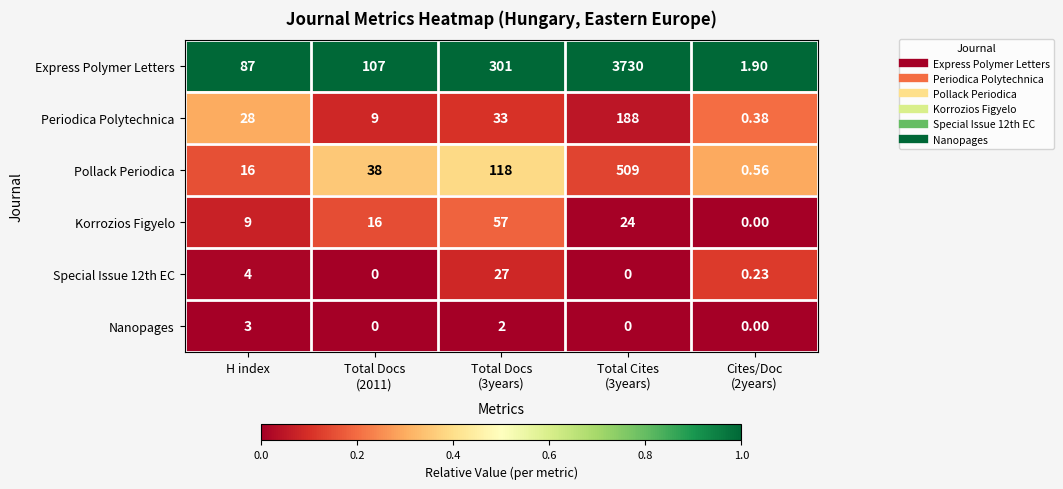

What is the total value across all series at Total Cites
(3years)?

4451.0